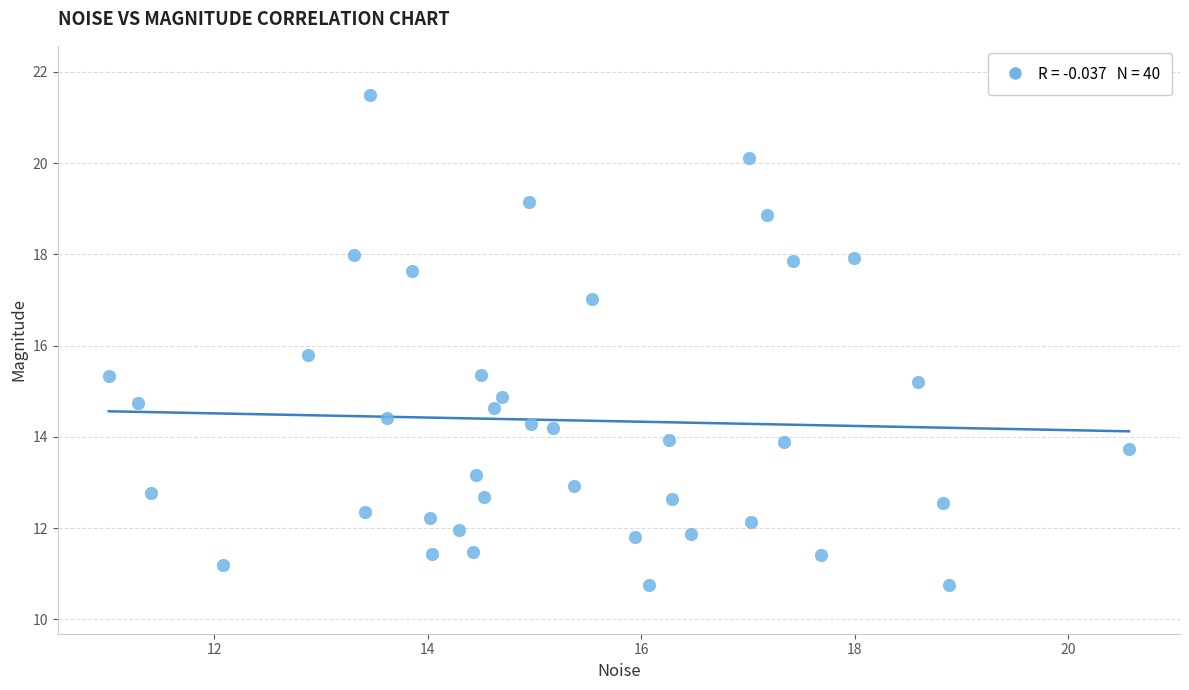

What is the range of X values (max minus min)?

9.6